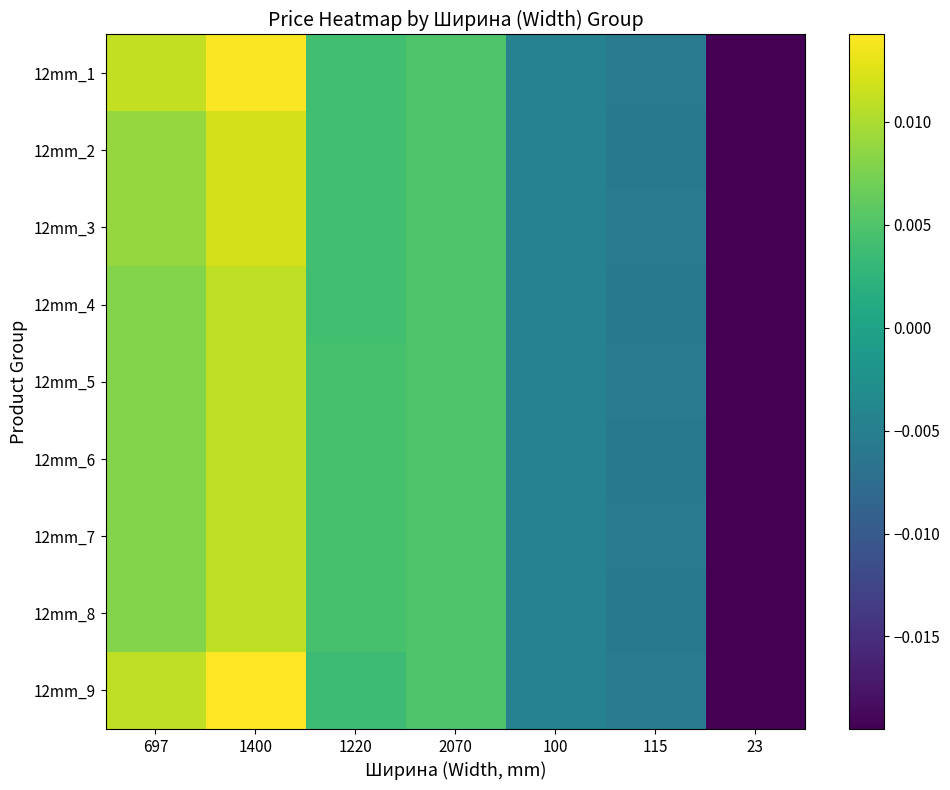

Between 697 and 115, which series saw the biggest shift?

12mm_1